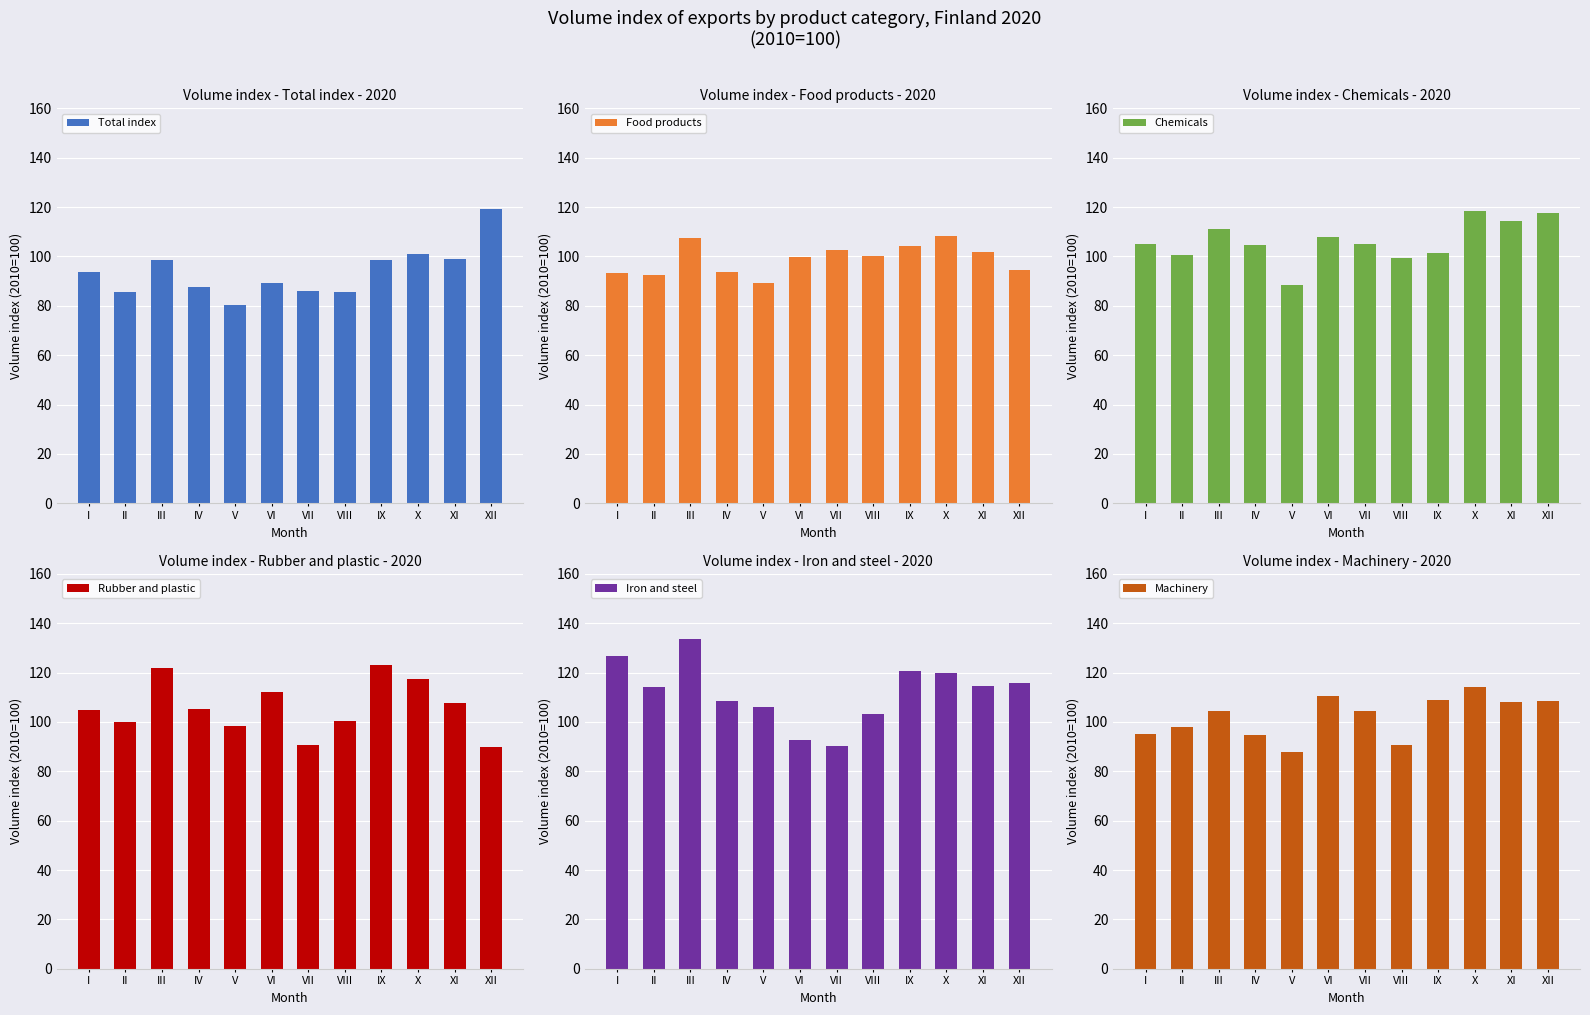

What is the highest value of the Iron and steel series?

133.6